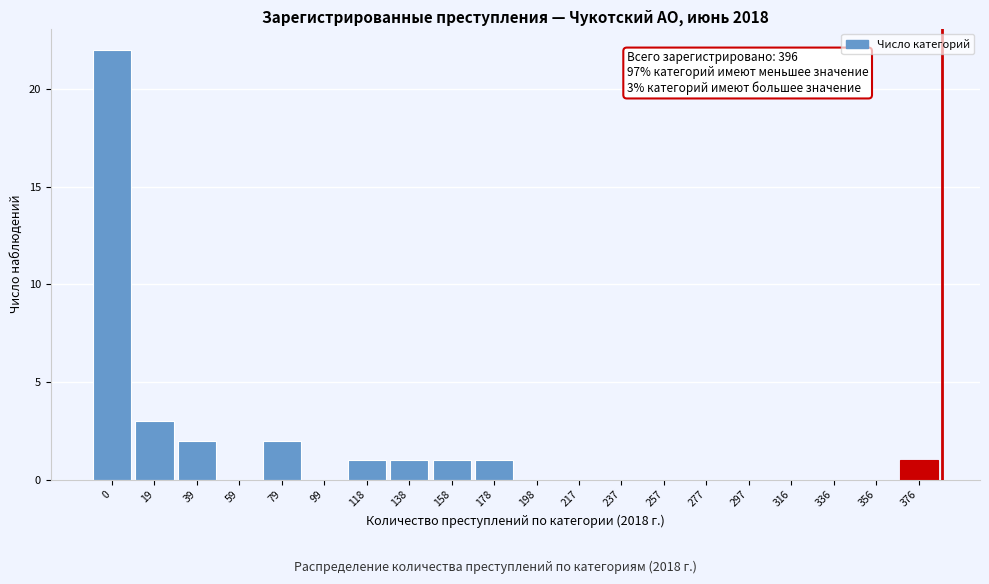

Reading right to left, list all the values displayed in this chart.

376=1	356=0	336=0	316=0	297=0	277=0	257=0	237=0	217=0	198=0	178=1	158=1	138=1	118=1	99=0	79=2	59=0	39=2	19=3	0=22